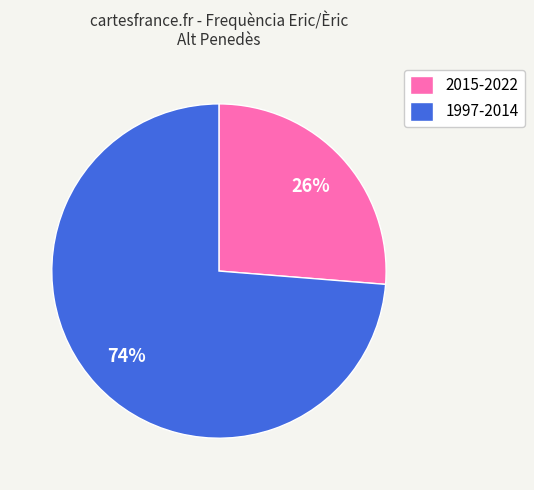

True or false: 1997-2014 accounts for 74% of the total.

True